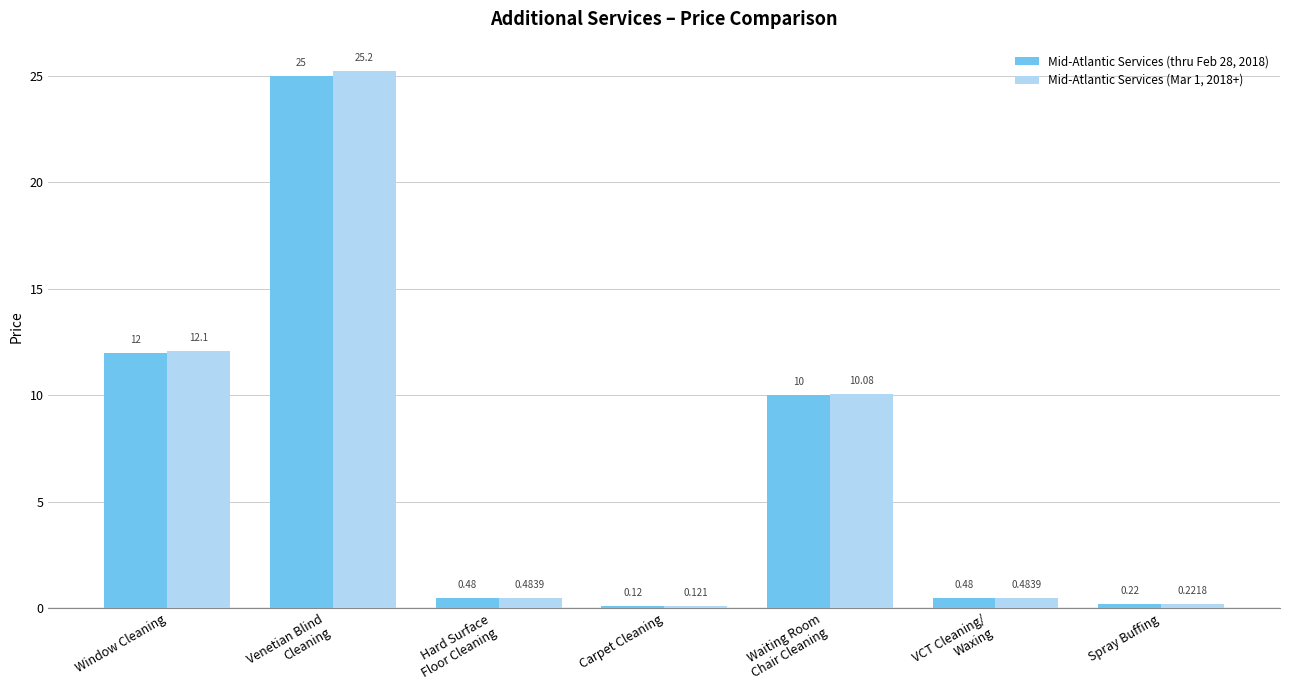

What position from the left is Waiting Room
Chair Cleaning?

5